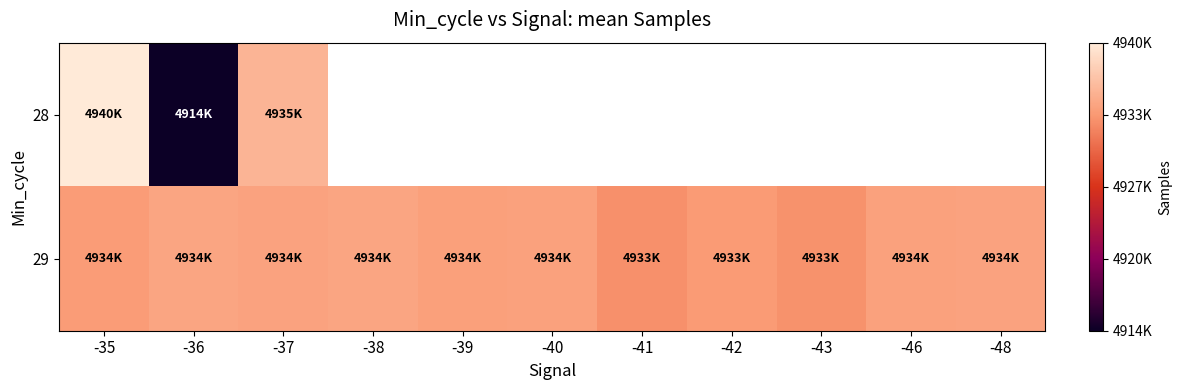

Which series changed the most between -38 and -40?

29